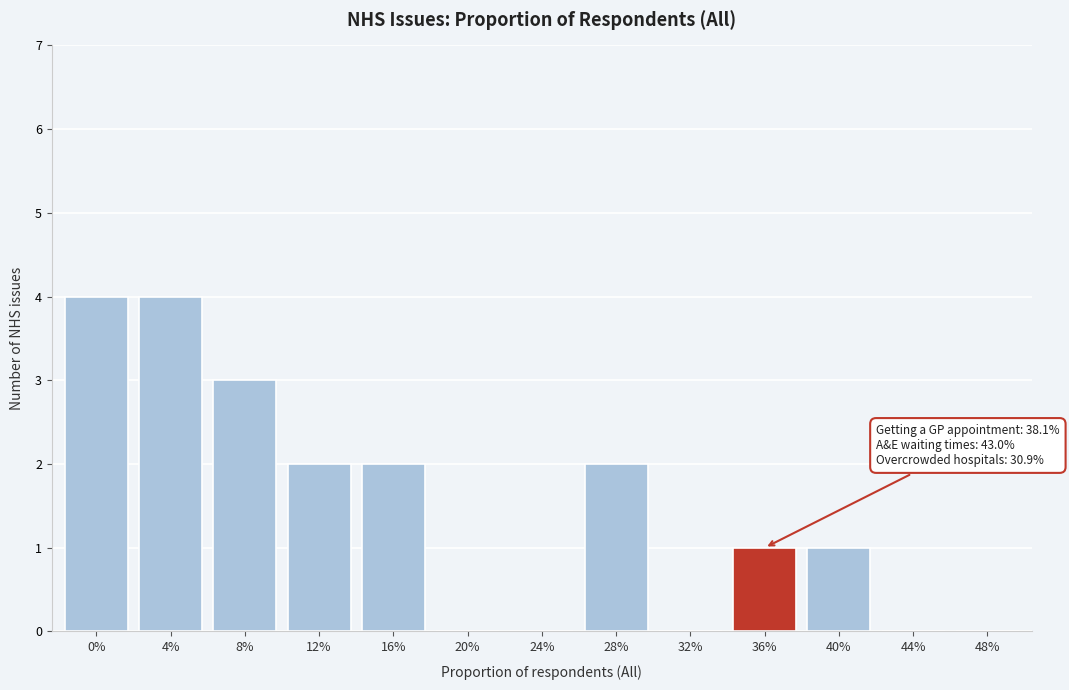

Reading left to right, extract all data points from this chart.

0%=4	4%=4	8%=3	12%=2	16%=2	20%=0	24%=0	28%=2	32%=0	36%=1	40%=1	44%=0	48%=0